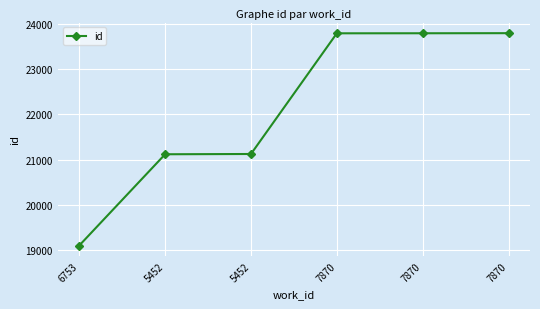

How many series are shown in this chart?

1